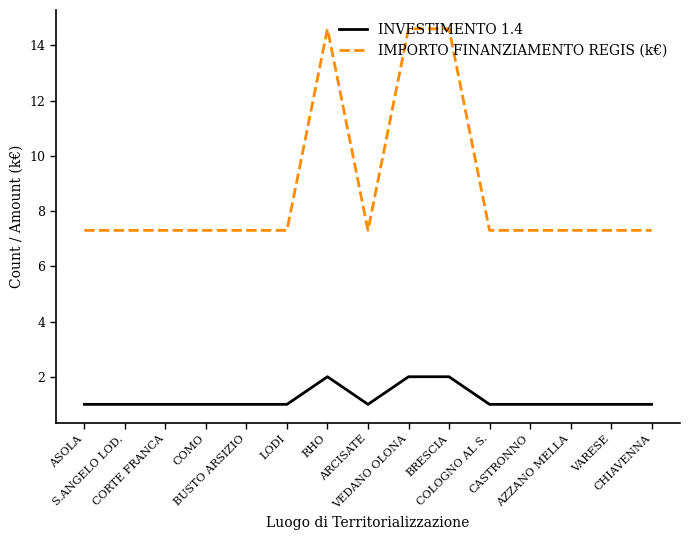

What is the difference between the maximum and minimum values in the INVESTIMENTO 1.4 series?

1.0